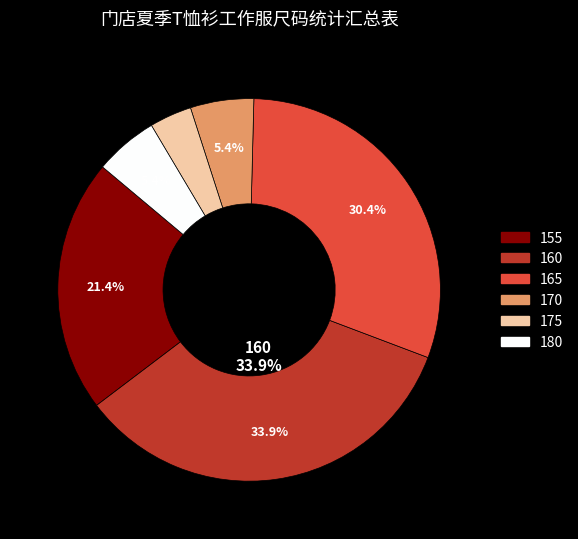

To the nearest percent, what is the average slice percentage?

17%